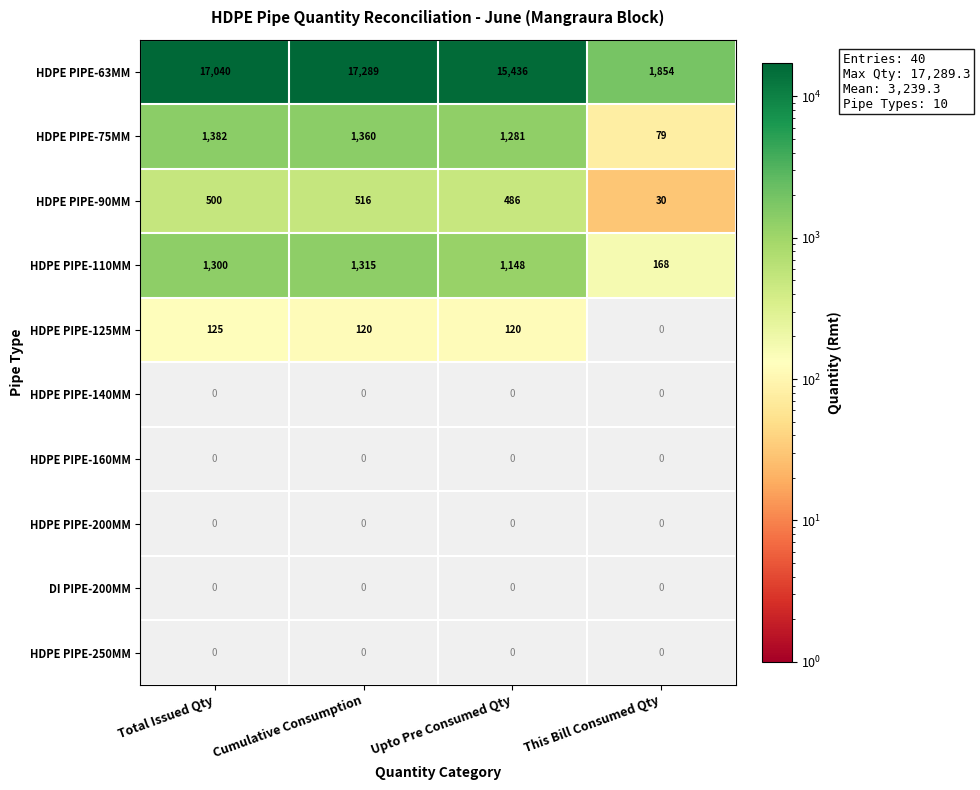

True or false: HDPE PIPE-90MM has a value of 486 at Upto Pre Consumed Qty.

True